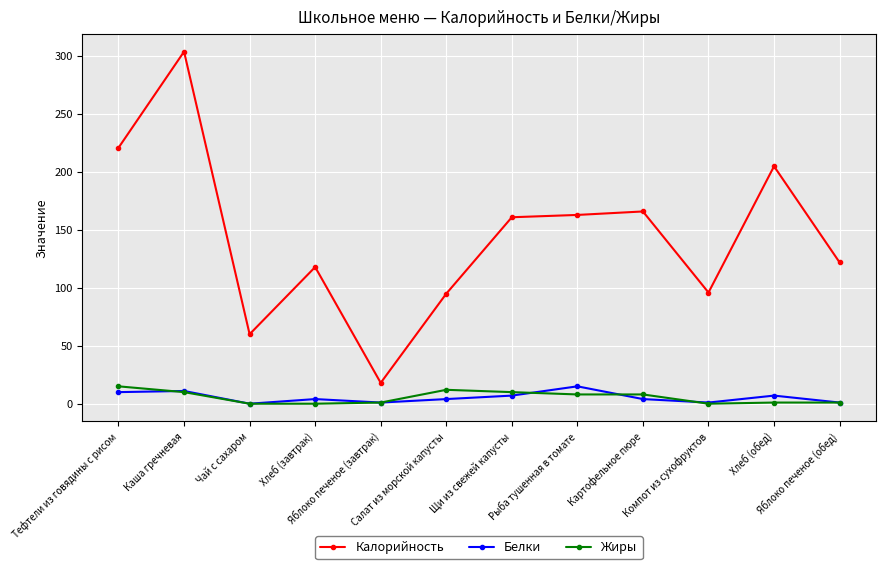

What are all the series names shown in the legend?

Калорийность, Белки, Жиры